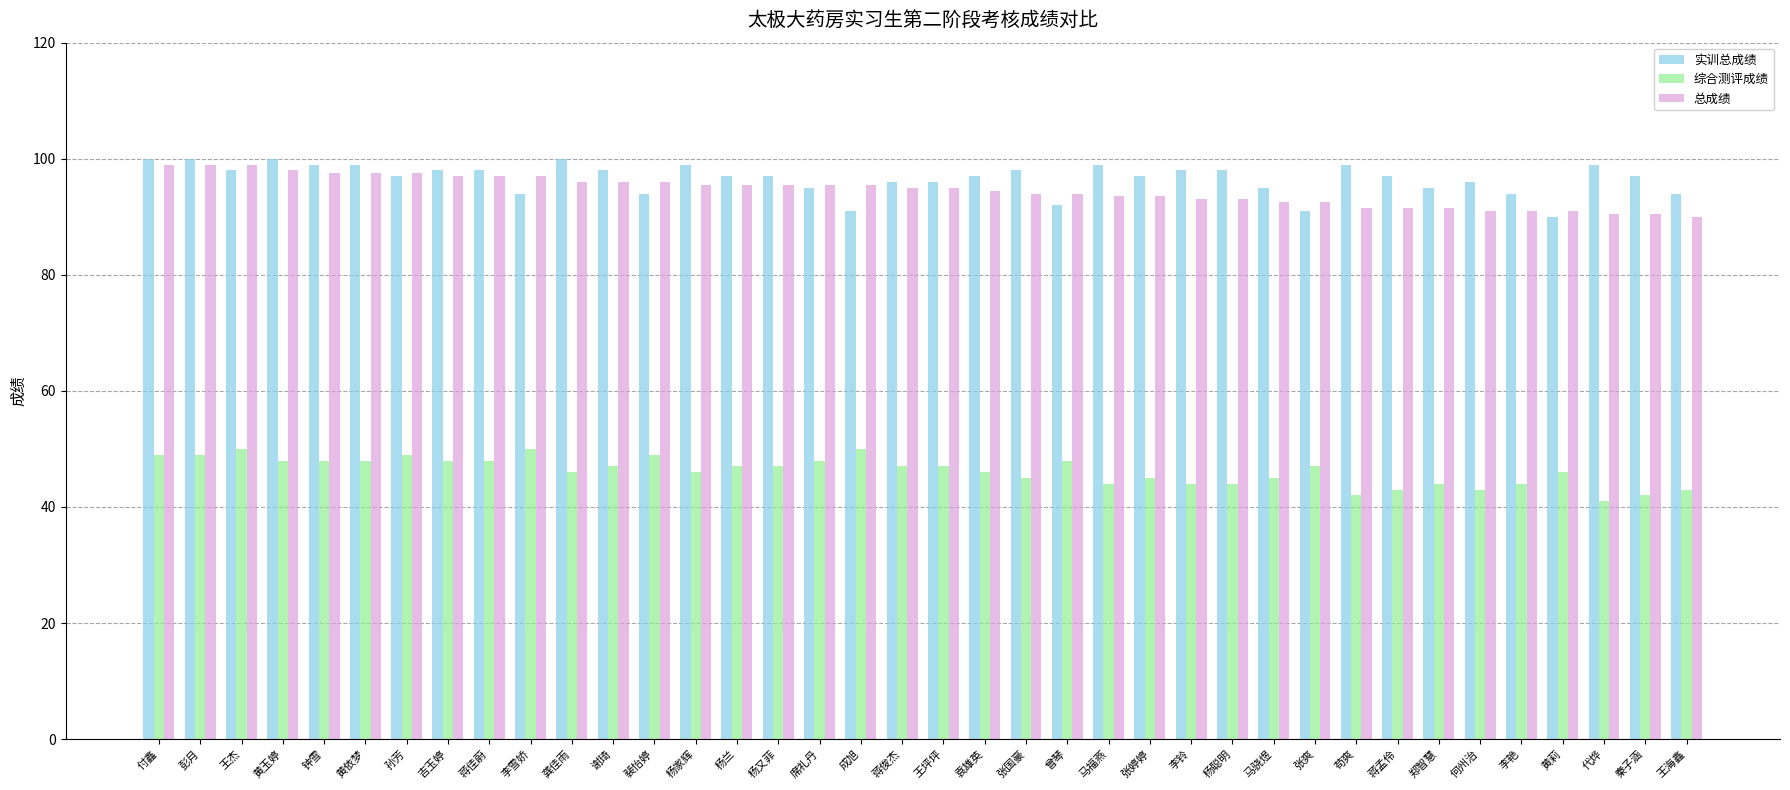

Which series has the widest spread of values?

实训总成绩